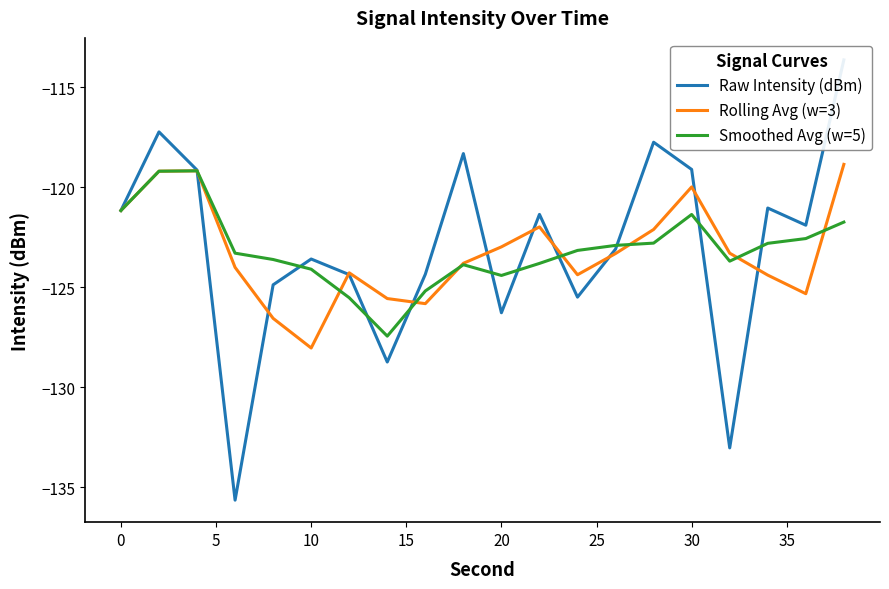

What is the lowest value of the Smoothed Avg (w=5) series?

-127.4